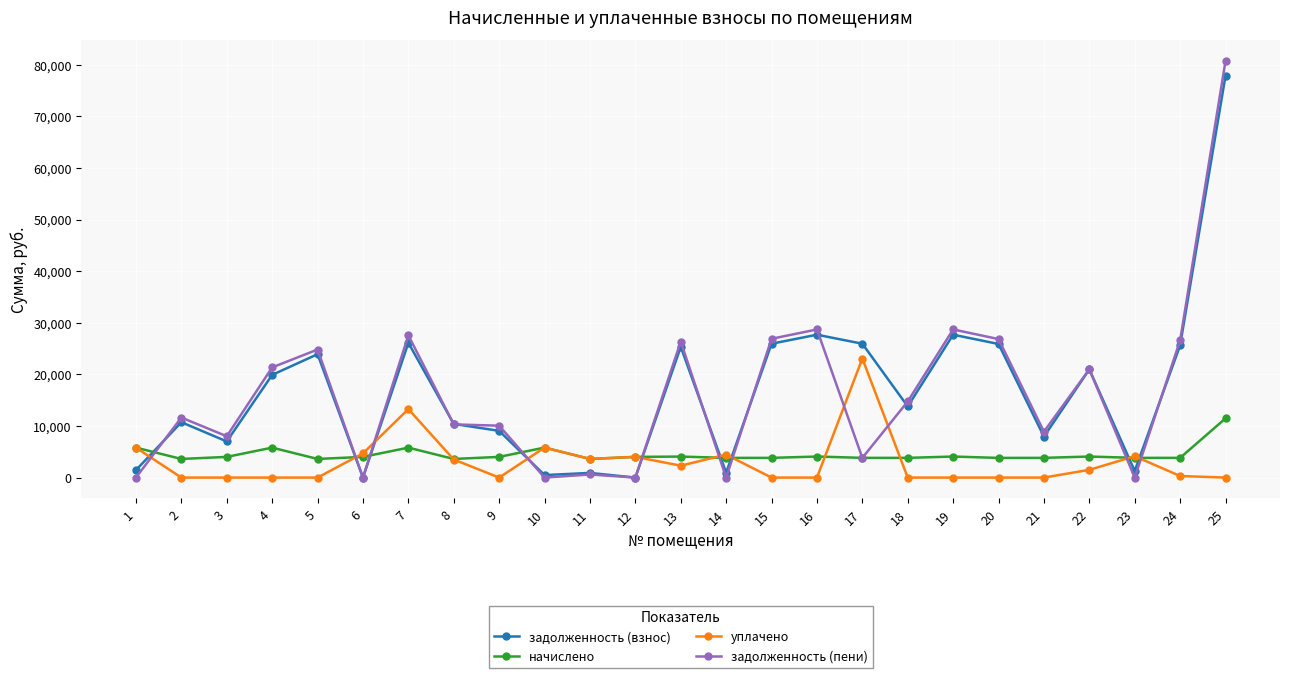

What are all the series names shown in the legend?

задолженность (взнос), начислено, уплачено, задолженность (пени)